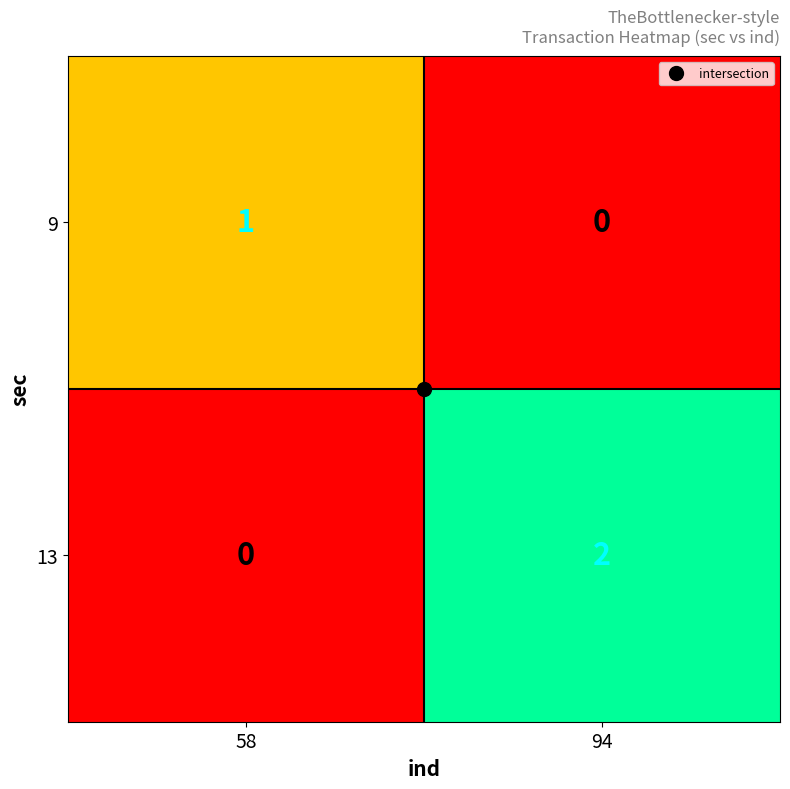

The value of 13 at 58 is 0. True or false?

True